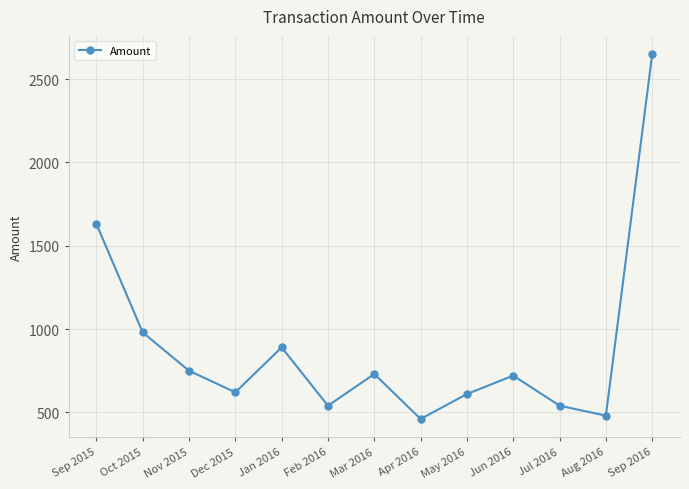

What value does the data have at Sep 2015?

1631.5